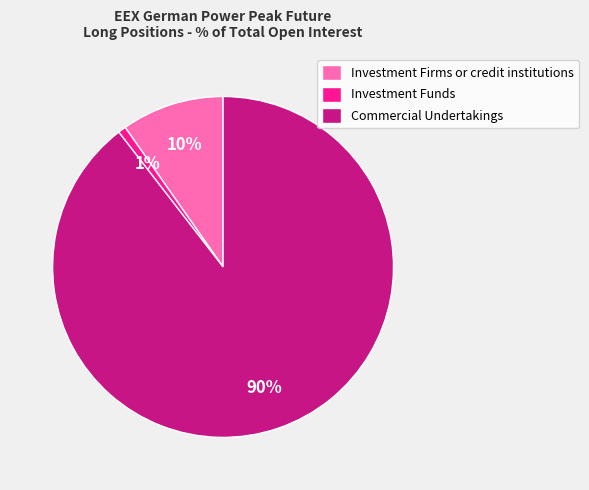

To the nearest percent, what portion does Investment Firms or credit institutions represent?

10%